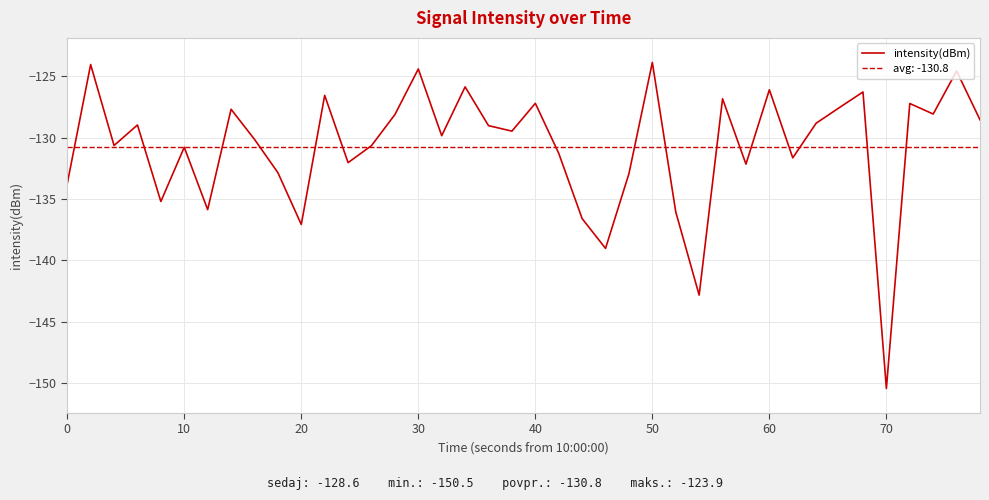

What is the minimum value for intensity(dBm)?

-150.5